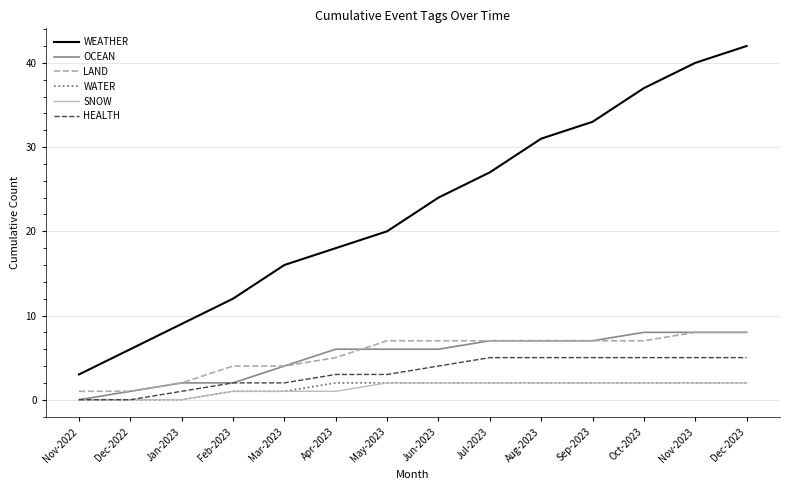

Count the OCEAN values in the range 2 to 7.

9